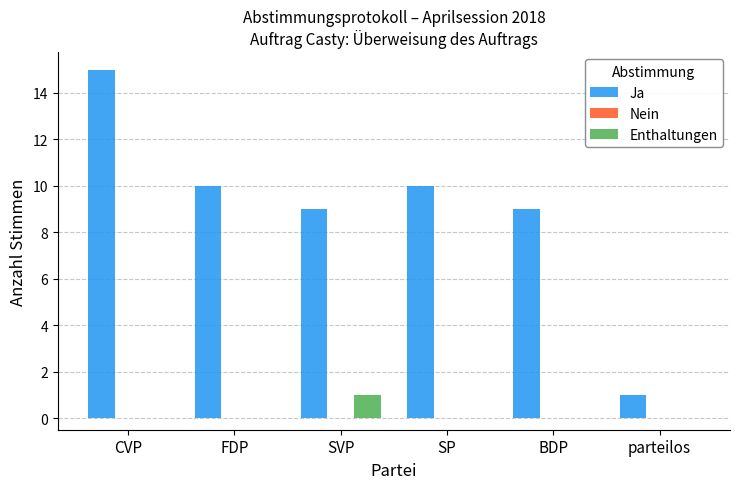

Is the value of Enthaltungen at SVP greater than the value of Ja at CVP?

No